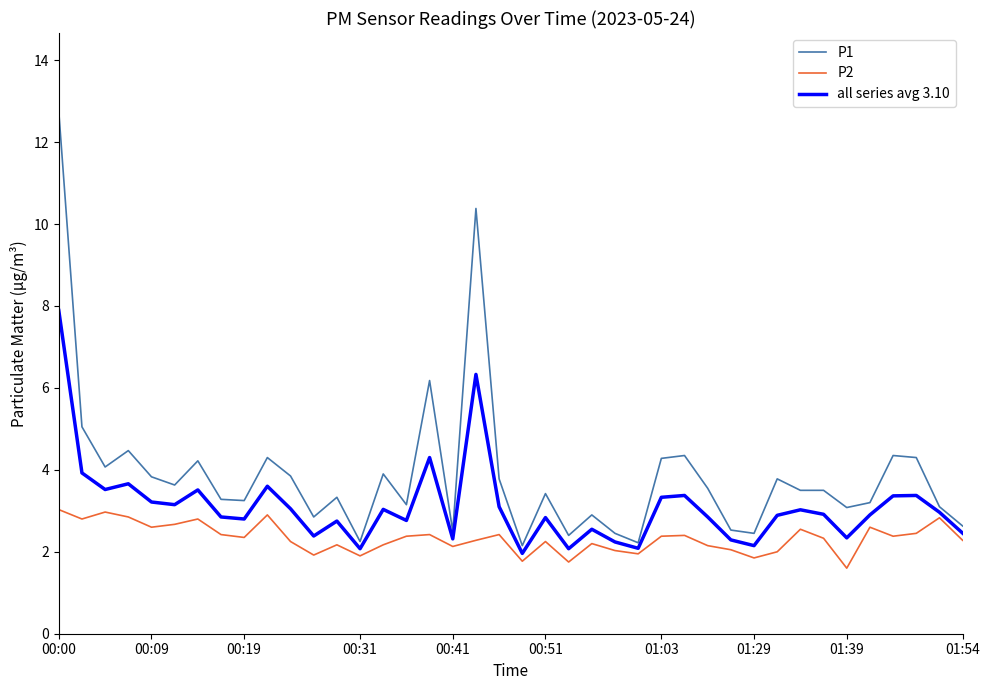

Which series has the widest spread of values?

P1